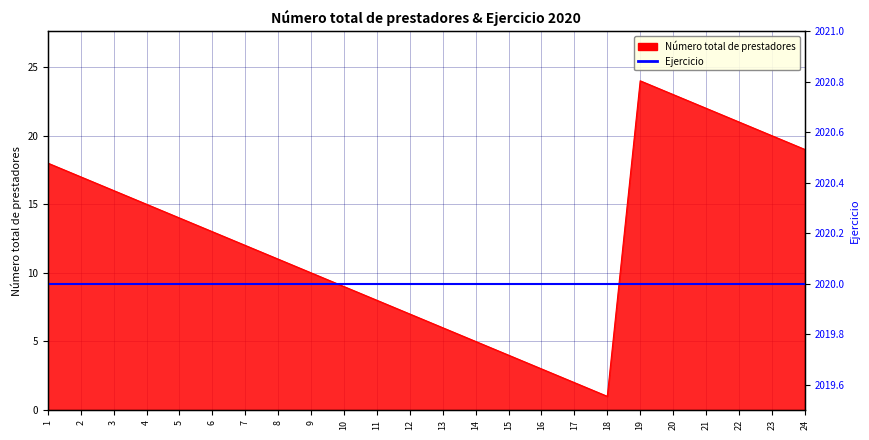

Which label corresponds to the largest value in the chart?

19